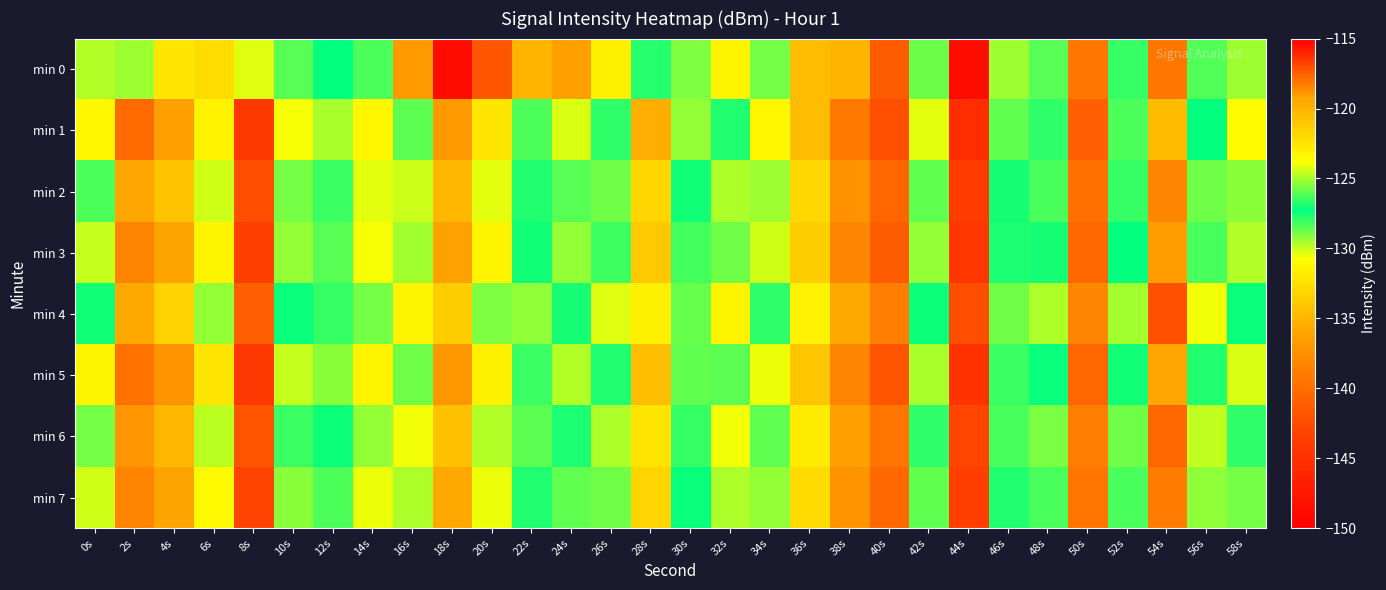

Which label corresponds to the largest value in the chart?

54s